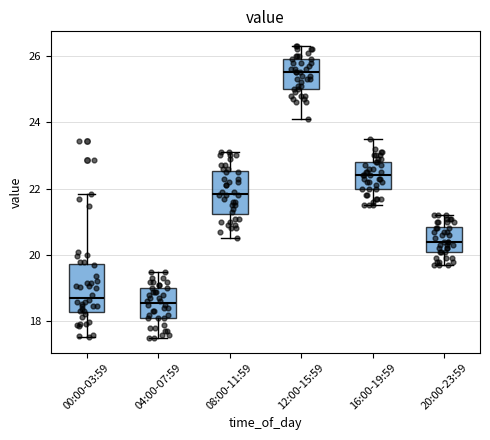

Reading left to right, read every box against the y-axis: the position of its median line, the range the box covers, and the ends of its whiskers. The values are not printed on the chart, so give them approximately, as read against the axis.

00:00-03:59: median 18.8, box 18.2 to 19.8, whiskers 17.6 to 21.8
04:00-07:59: median 18.6, box 18.2 to 19.0, whiskers 17.6 to 19.6
08:00-11:59: median 21.8, box 21.2 to 22.6, whiskers 20.6 to 23.2
12:00-15:59: median 25.6, box 25.0 to 26.0, whiskers 24.2 to 26.4
16:00-19:59: median 22.4, box 22.0 to 22.8, whiskers 21.6 to 23.6
20:00-23:59: median 20.4, box 20.2 to 20.8, whiskers 19.8 to 21.2